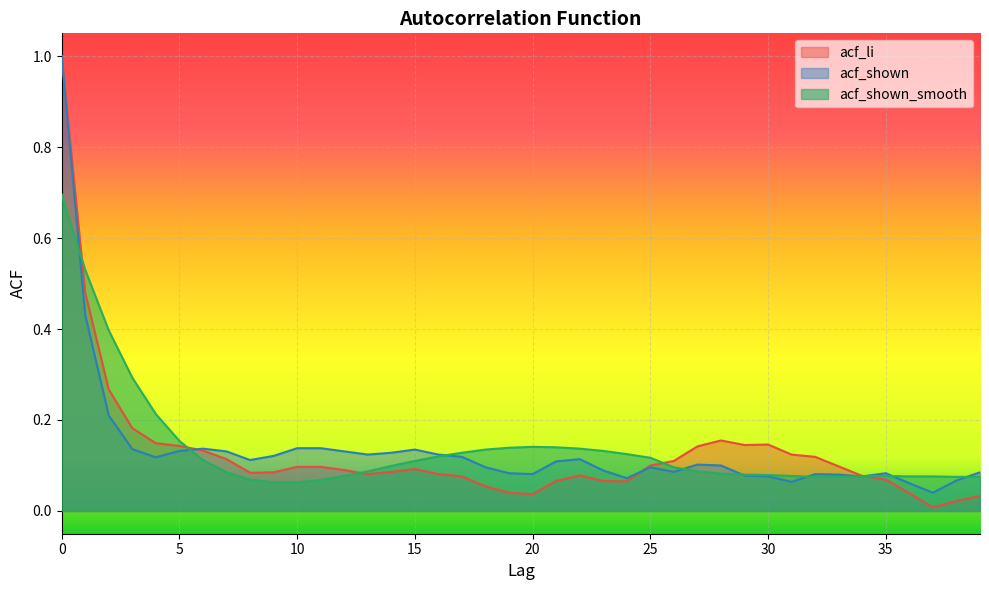

Reading right to left, what are all the values shown in this chart?

acf_li: 39=0.0	38=0.0	37=0.0	36=0.0	35=0.1	34=0.1	33=0.1	32=0.1	31=0.1	30=0.1	29=0.1	28=0.2	27=0.1	26=0.1	25=0.1	24=0.1	23=0.1	22=0.1	21=0.1	20=0.0	19=0.0	18=0.1	17=0.1	16=0.1	15=0.1	14=0.1	13=0.1	12=0.1	11=0.1	10=0.1	9=0.1	8=0.1	7=0.1	6=0.1	5=0.1	4=0.1	3=0.2	2=0.3	1=0.5	0=1.0
acf_shown: 39=0.1	38=0.1	37=0.0	36=0.1	35=0.1	34=0.1	33=0.1	32=0.1	31=0.1	30=0.1	29=0.1	28=0.1	27=0.1	26=0.1	25=0.1	24=0.1	23=0.1	22=0.1	21=0.1	20=0.1	19=0.1	18=0.1	17=0.1	16=0.1	15=0.1	14=0.1	13=0.1	12=0.1	11=0.1	10=0.1	9=0.1	8=0.1	7=0.1	6=0.1	5=0.1	4=0.1	3=0.1	2=0.2	1=0.4	0=1.0
acf_shown_smooth: 39=0.1	38=0.1	37=0.1	36=0.1	35=0.1	34=0.1	33=0.1	32=0.1	31=0.1	30=0.1	29=0.1	28=0.1	27=0.1	26=0.1	25=0.1	24=0.1	23=0.1	22=0.1	21=0.1	20=0.1	19=0.1	18=0.1	17=0.1	16=0.1	15=0.1	14=0.1	13=0.1	12=0.1	11=0.1	10=0.1	9=0.1	8=0.1	7=0.1	6=0.1	5=0.2	4=0.2	3=0.3	2=0.4	1=0.5	0=0.7